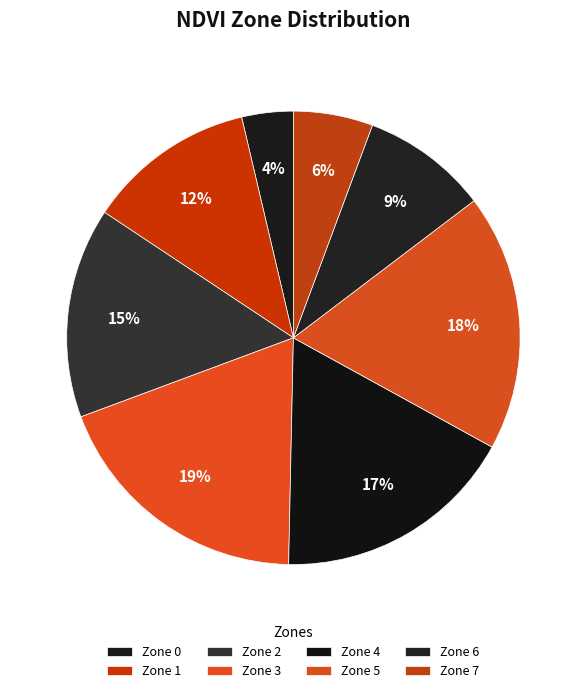

Which category has the smallest portion of the pie?

Zone 0